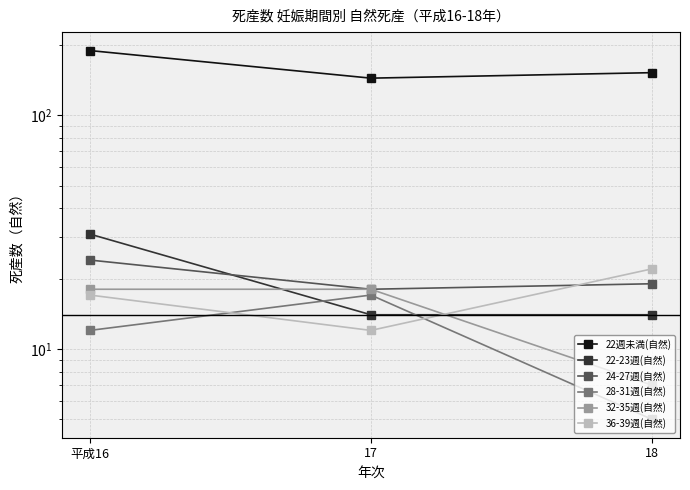

How many 22週未満(自然) values are between 144 and 189?

3